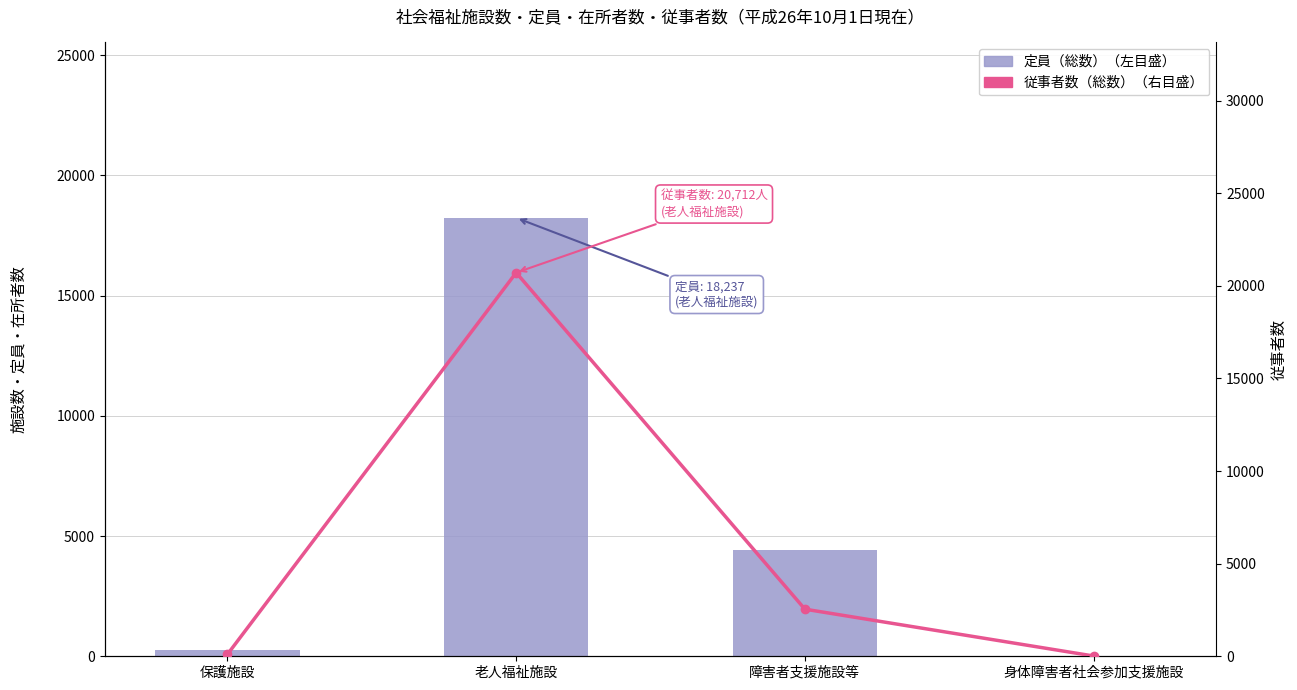

Reading right to left, extract all data points from this chart.

定員（総数）: 0	4430	18237	260
従事者数（総数）: 15	2543	20712	108